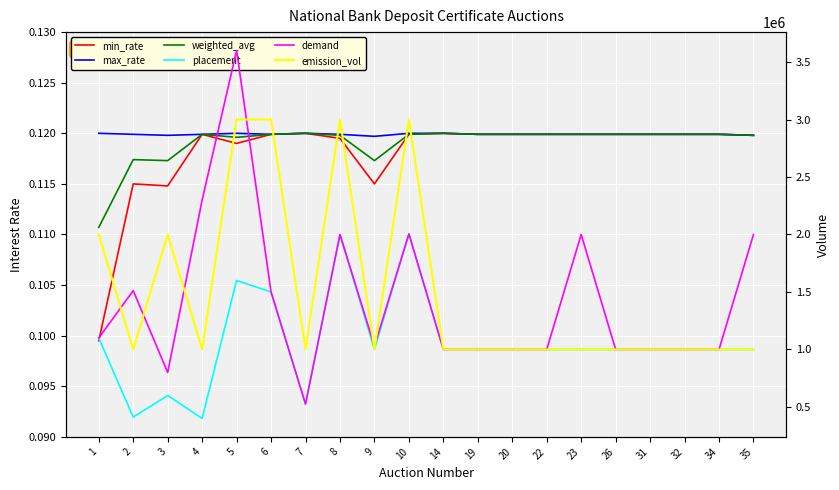

At how many categories does at least one series exceed 138658?

20